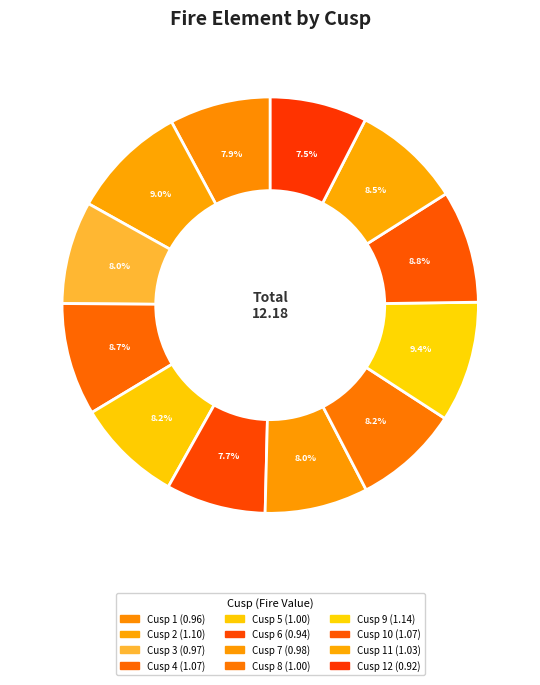

Rank the categories by value from highest to lowest.

Cusp 9, Cusp 2, Cusp 10, Cusp 4, Cusp 11, Cusp 5, Cusp 8, Cusp 7, Cusp 3, Cusp 1, Cusp 6, Cusp 12